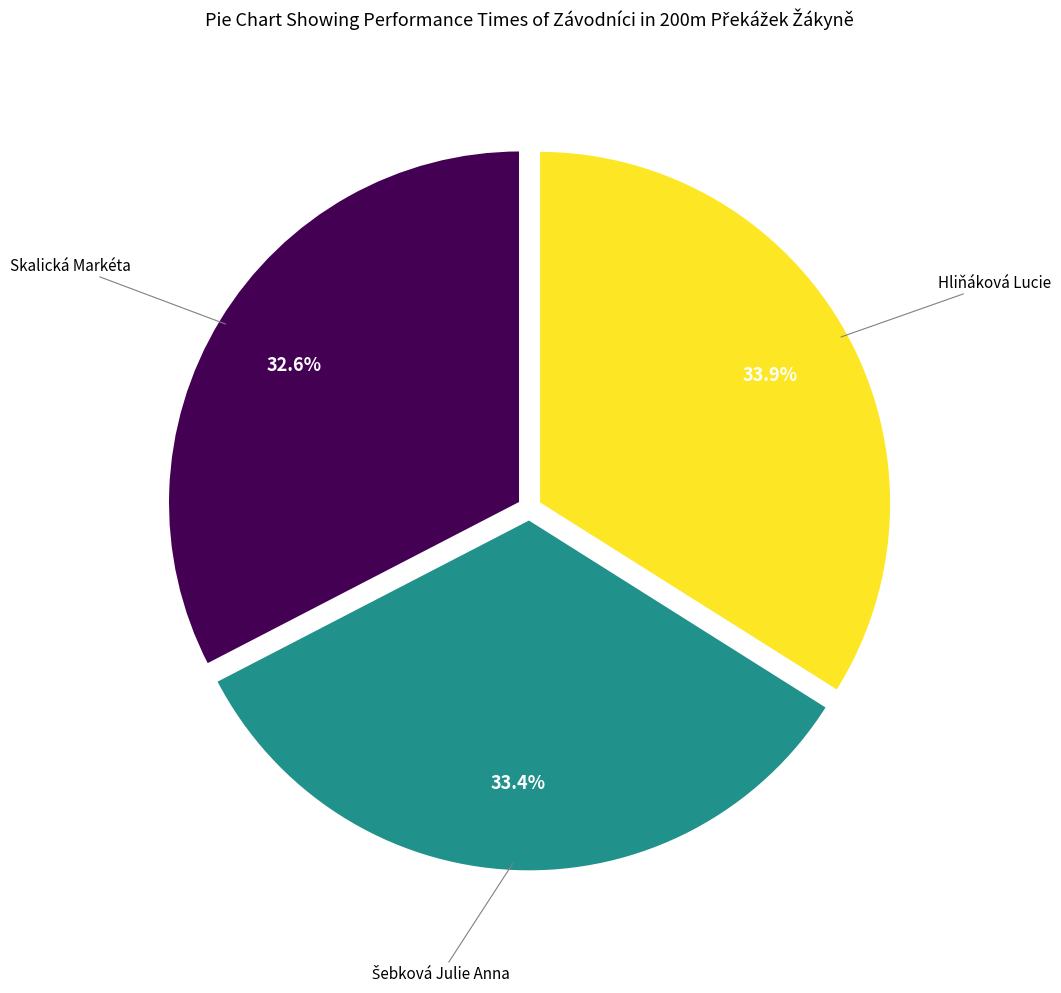

To the nearest percent, what is the difference between the largest and smallest slice percentages?

1%